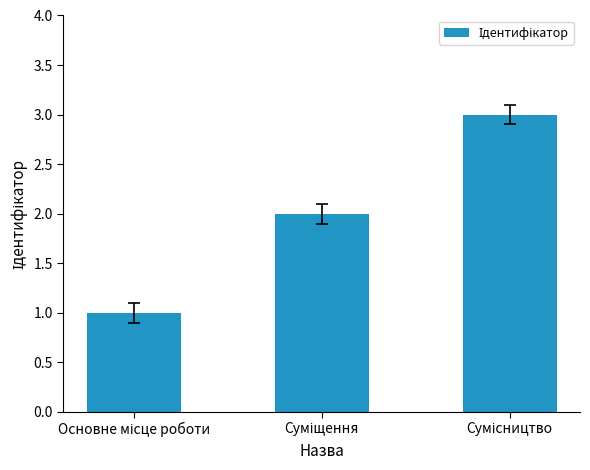

What is the sum of all values?

6